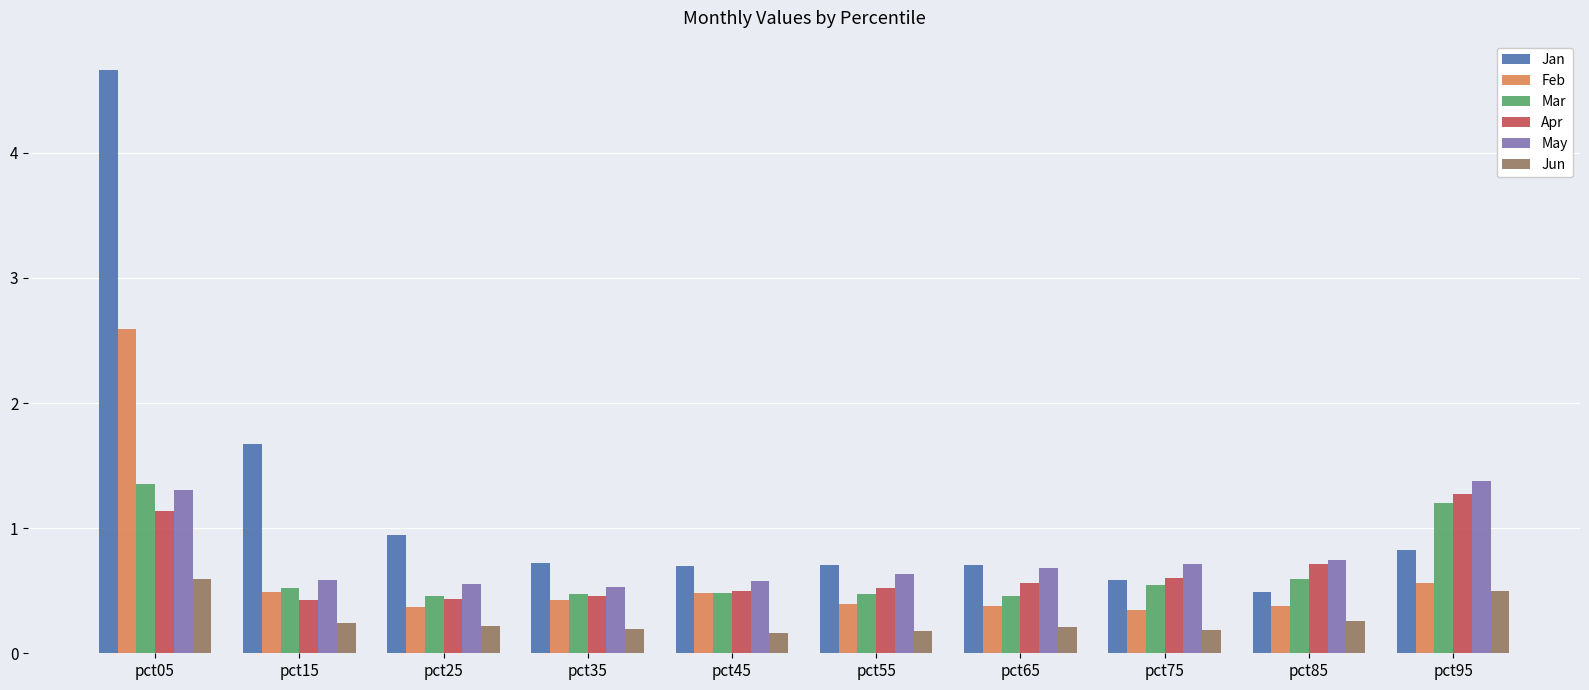

True or false: Feb has a value of 0.8 at pct15.

False